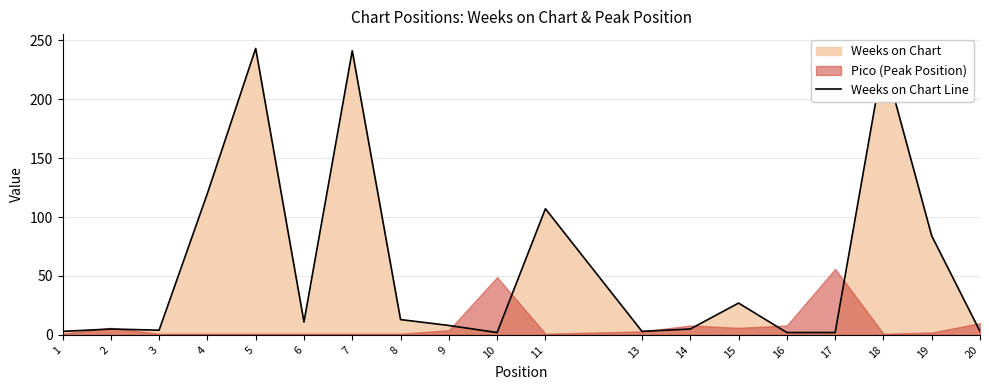

What is the value of the 10th point from the left?

2